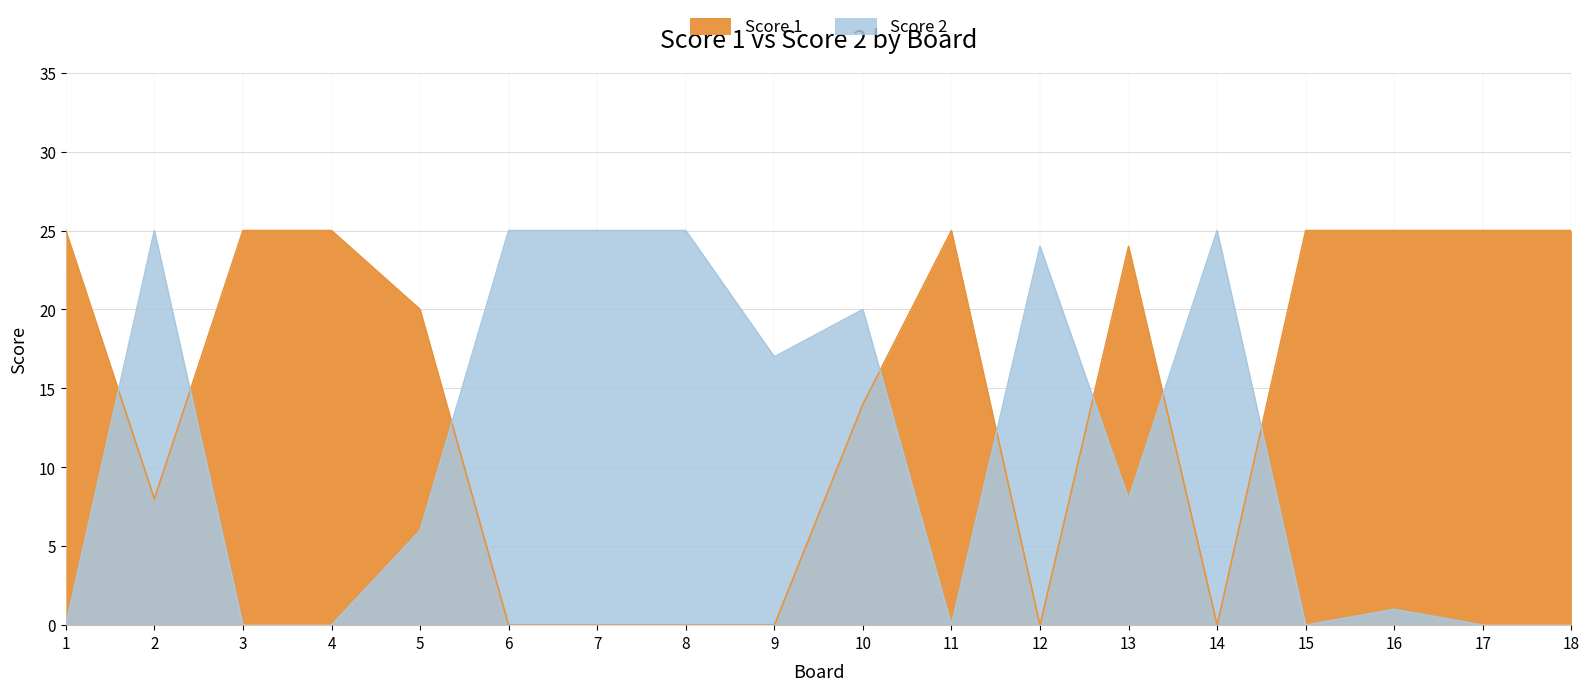

Which category has the highest value across all series?

1